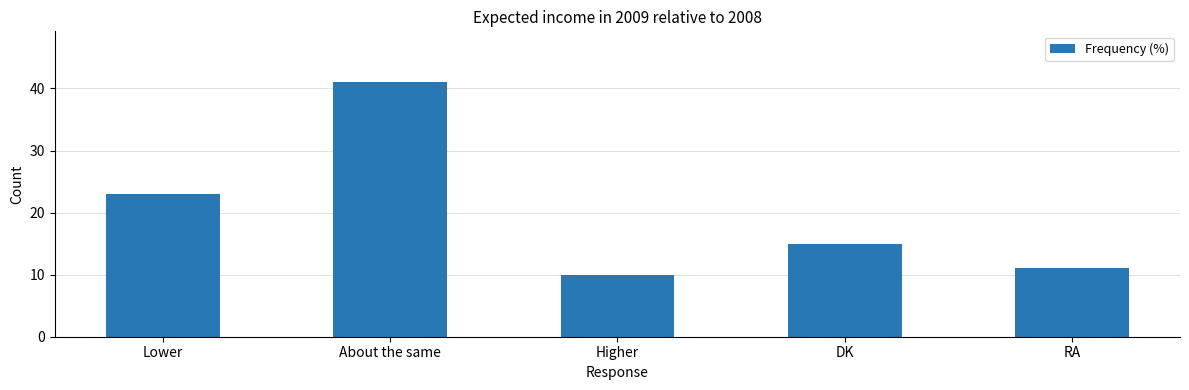

Rank the categories by value from lowest to highest.

Higher, RA, DK, Lower, About the same